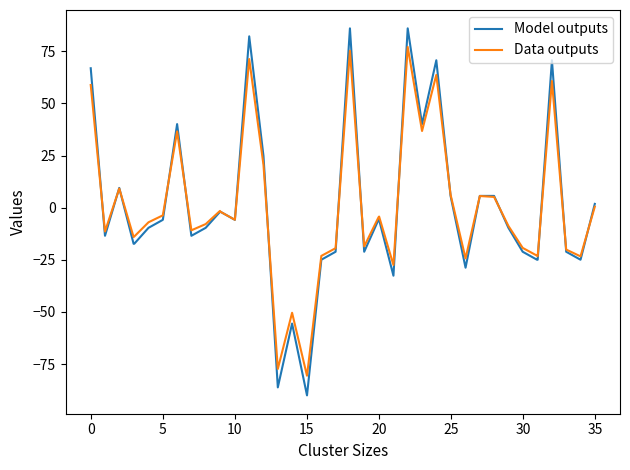

What are all the series names shown in the legend?

Model outputs, Data outputs